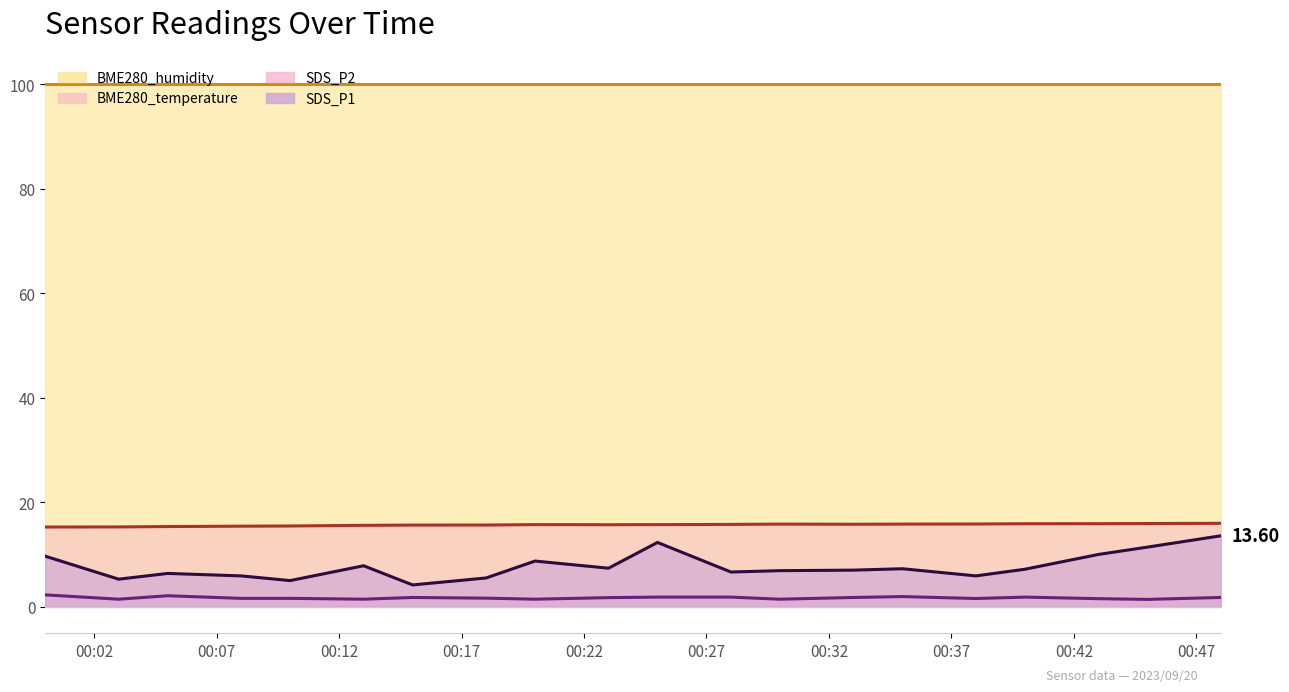

How many categories are shown in the chart?

20